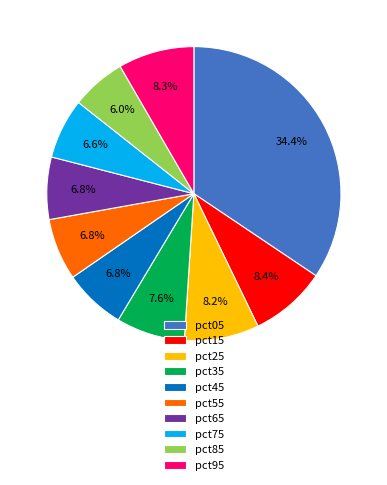

Which has a higher value, pct45 or pct95?

pct95